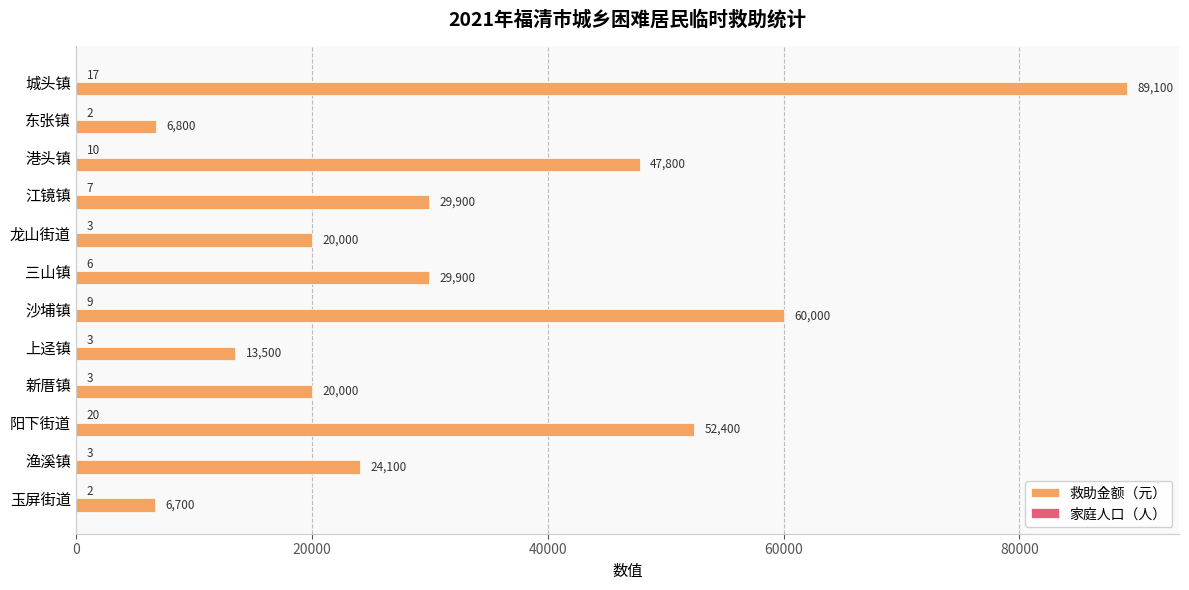

What is the total value across all series at 江镜镇?

29907